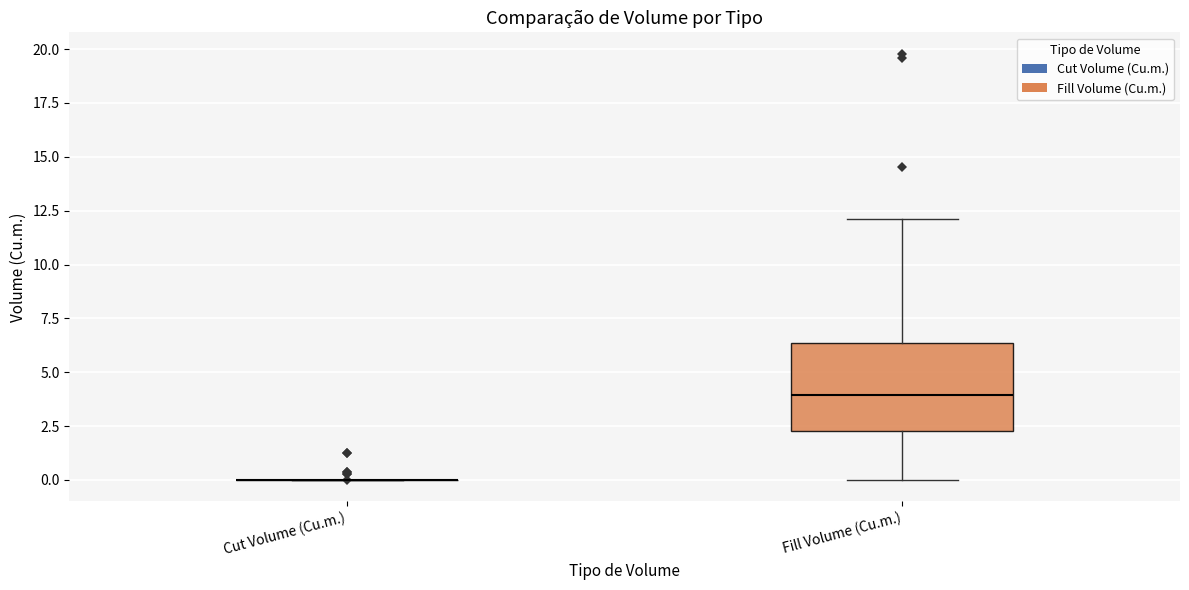

Reading left to right, transcribe this box plot: for each box, give where its median line is, the range the box spans, and where its two whiskers end, as read against the y-axis. The values are not printed on the chart, so give them approximately, as read against the axis.

Cut Volume (Cu.m.): box collapsed to a line at 0.0, whiskers 0.0 to 0.0
Fill Volume (Cu.m.): median 4.0, box 2.5 to 6.5, whiskers 0.0 to 12.0